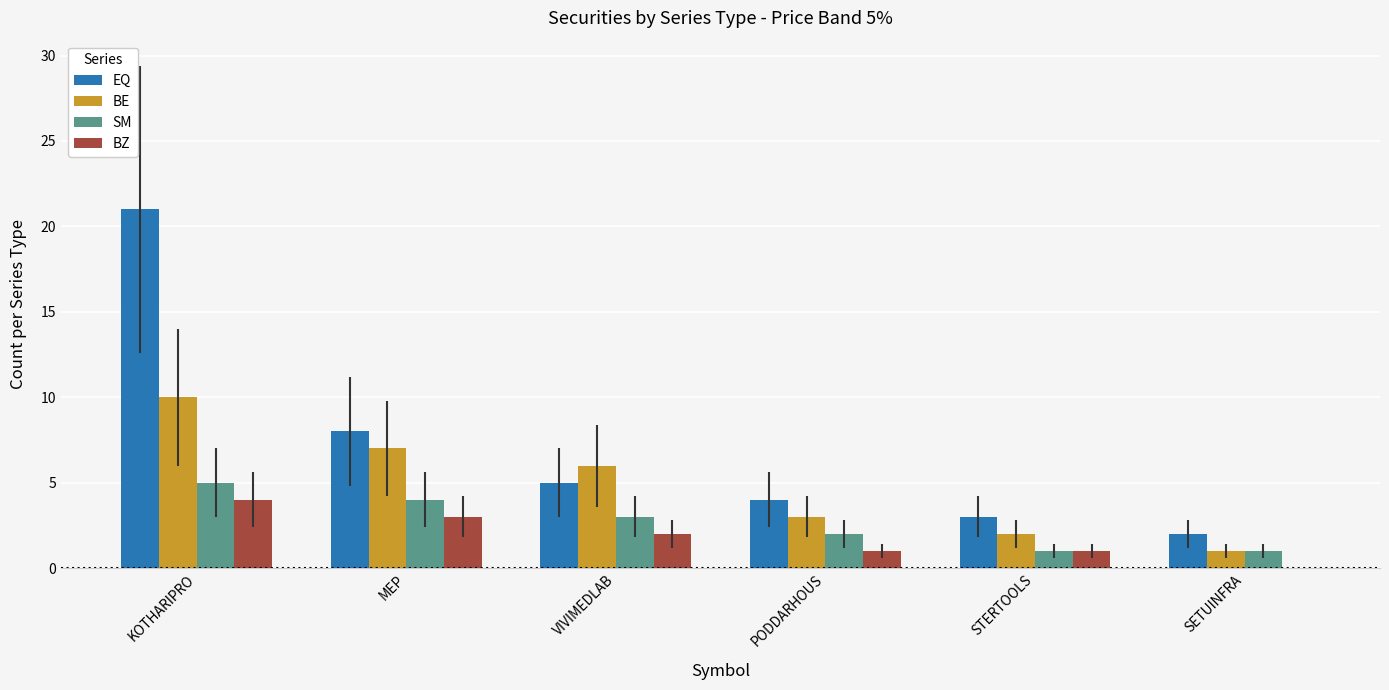

Which category has the highest value in the EQ series?

KOTHARIPRO